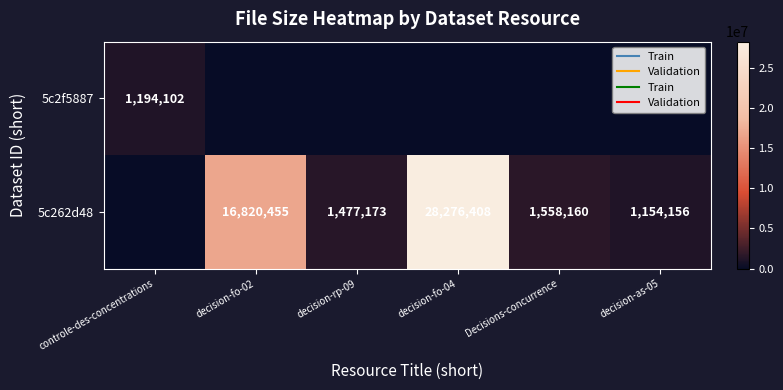

At which label is 5c2f5887 closest to 597051?

controle-des-concentrations